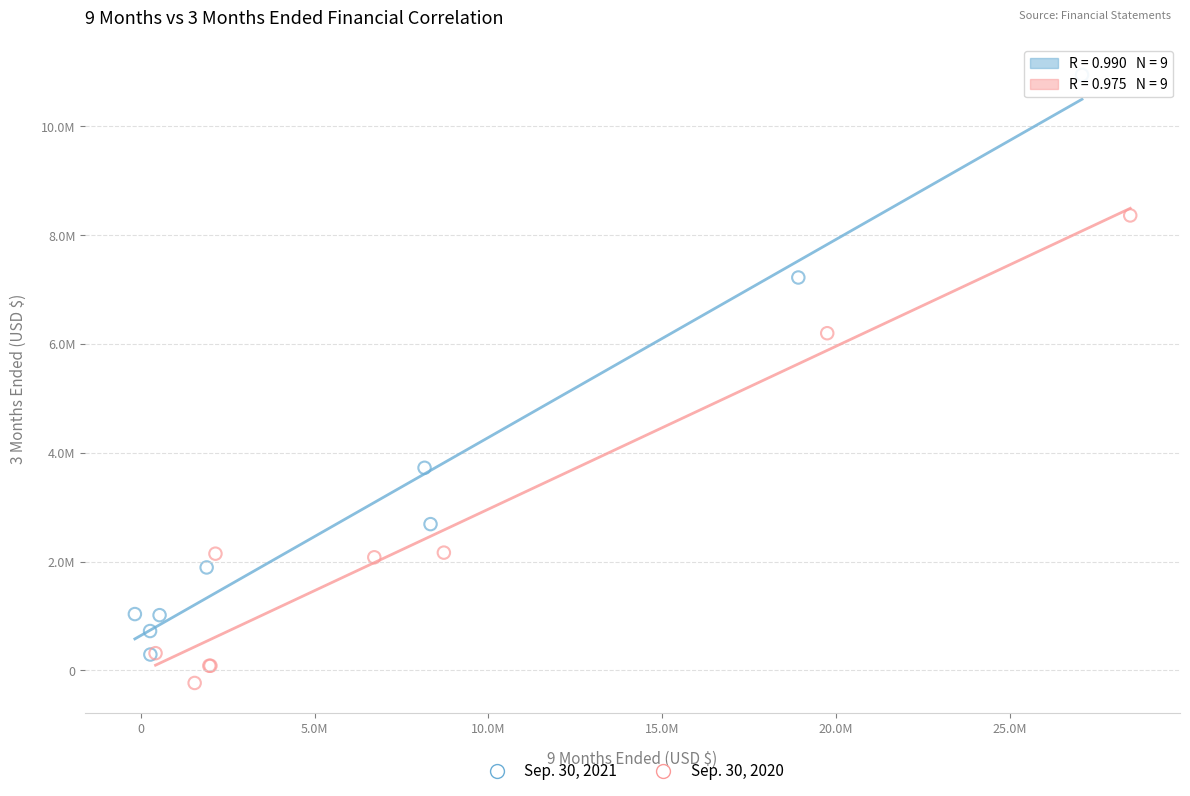

What are all the series names shown in the legend?

Sep. 30, 2021, Sep. 30, 2020